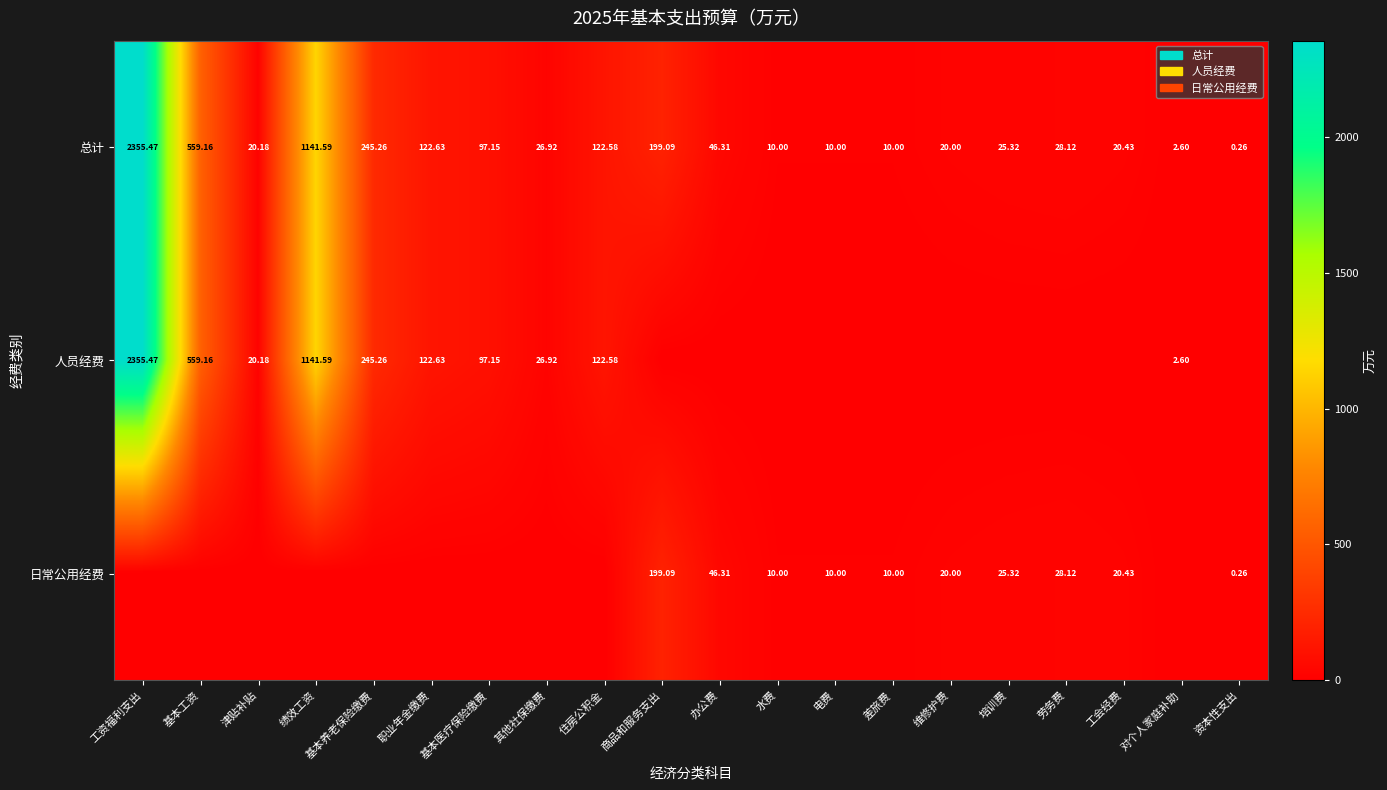

At which label does 总计 first exceed 28?

工资福利支出